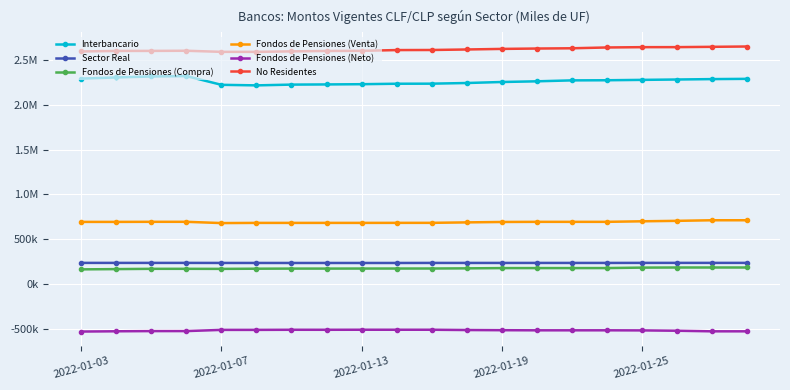

What is the average value of the No Residentes series?

2615745.5